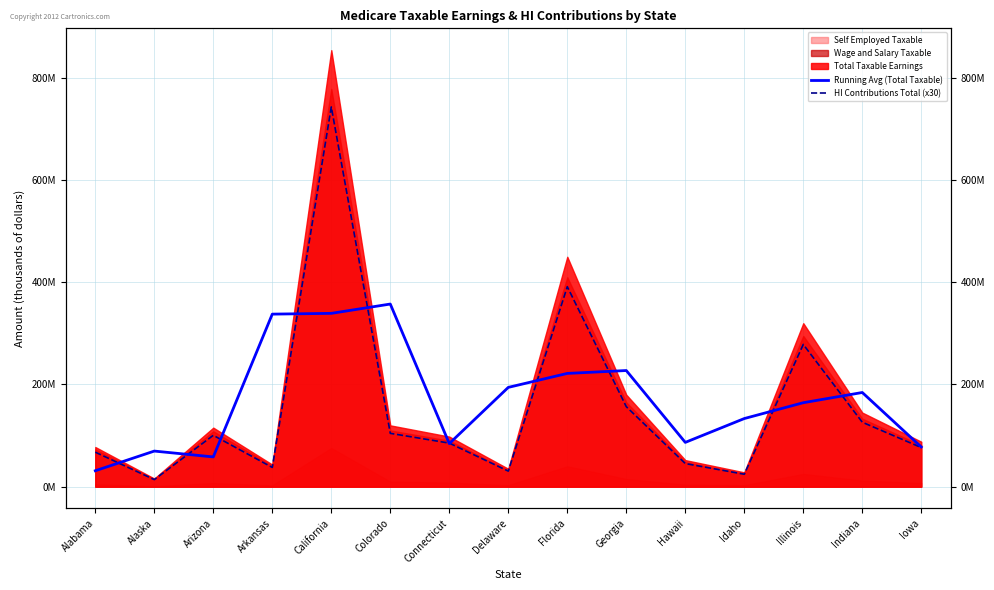

At which category is the sum across all series the highest?

California